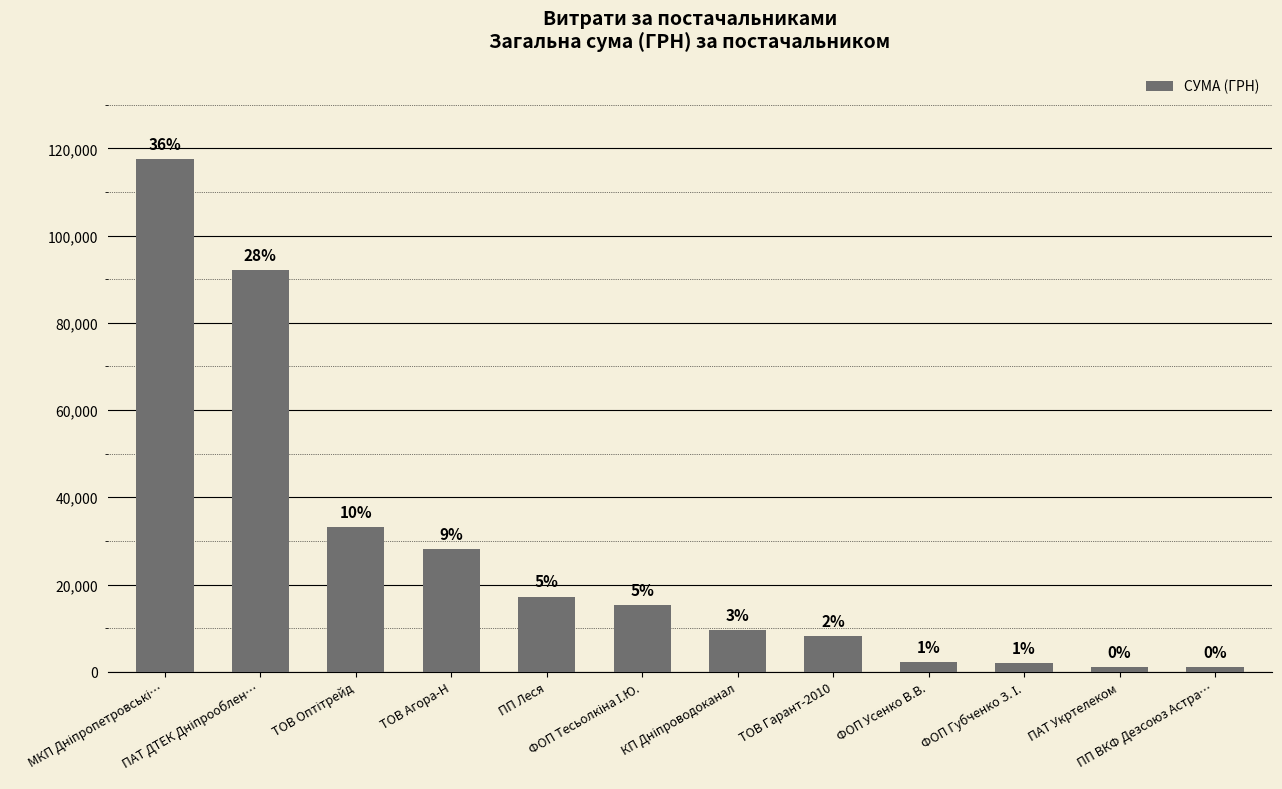

Reading right to left, list all the values displayed in this chart.

1057.8	1070.6	2075.9	2173.4	8187.8	9532.1	15361.0	17225.7	28183.3	33193.2	91998.9	117568.8